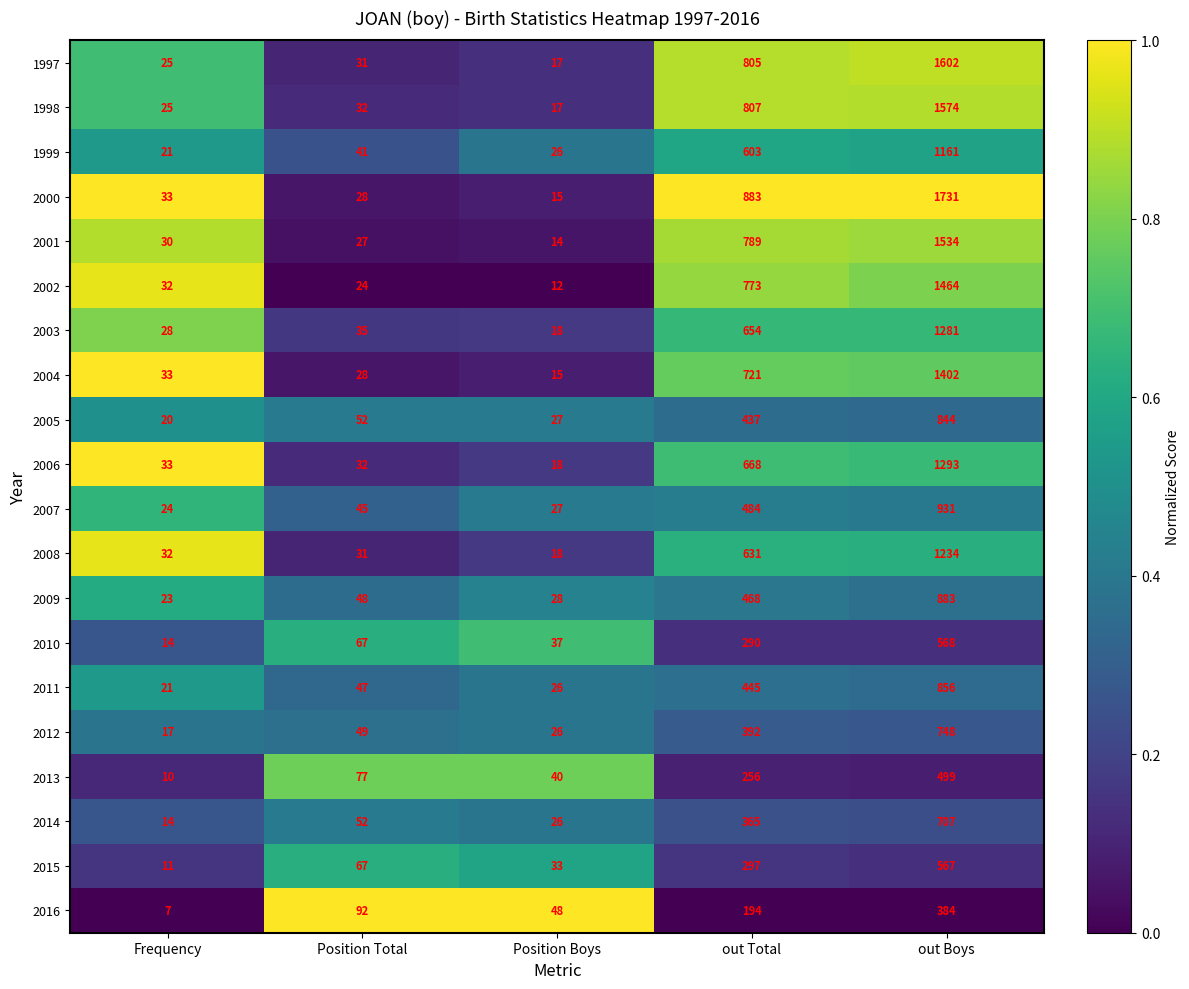

Is it true that 2015 equals 567 at out Boys?

True